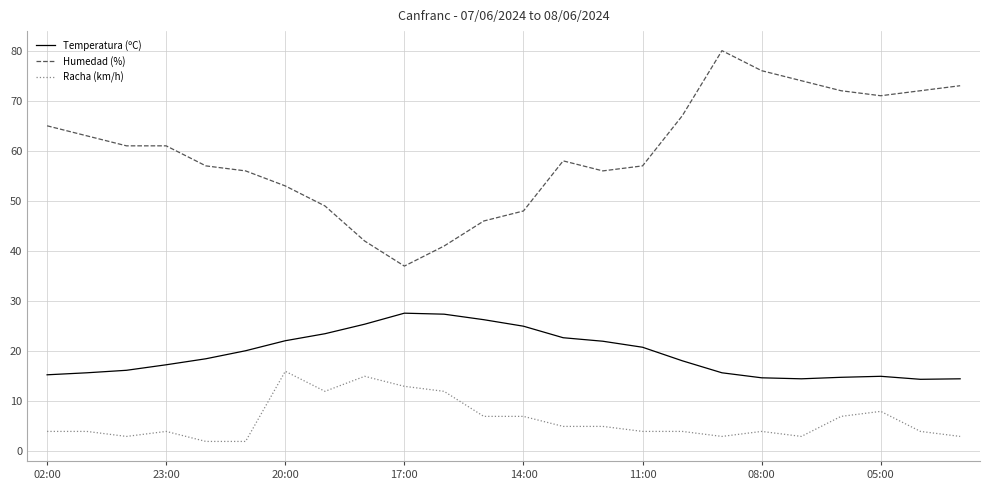

What is the difference between the maximum and minimum values in the Racha (km/h) series?

14.0